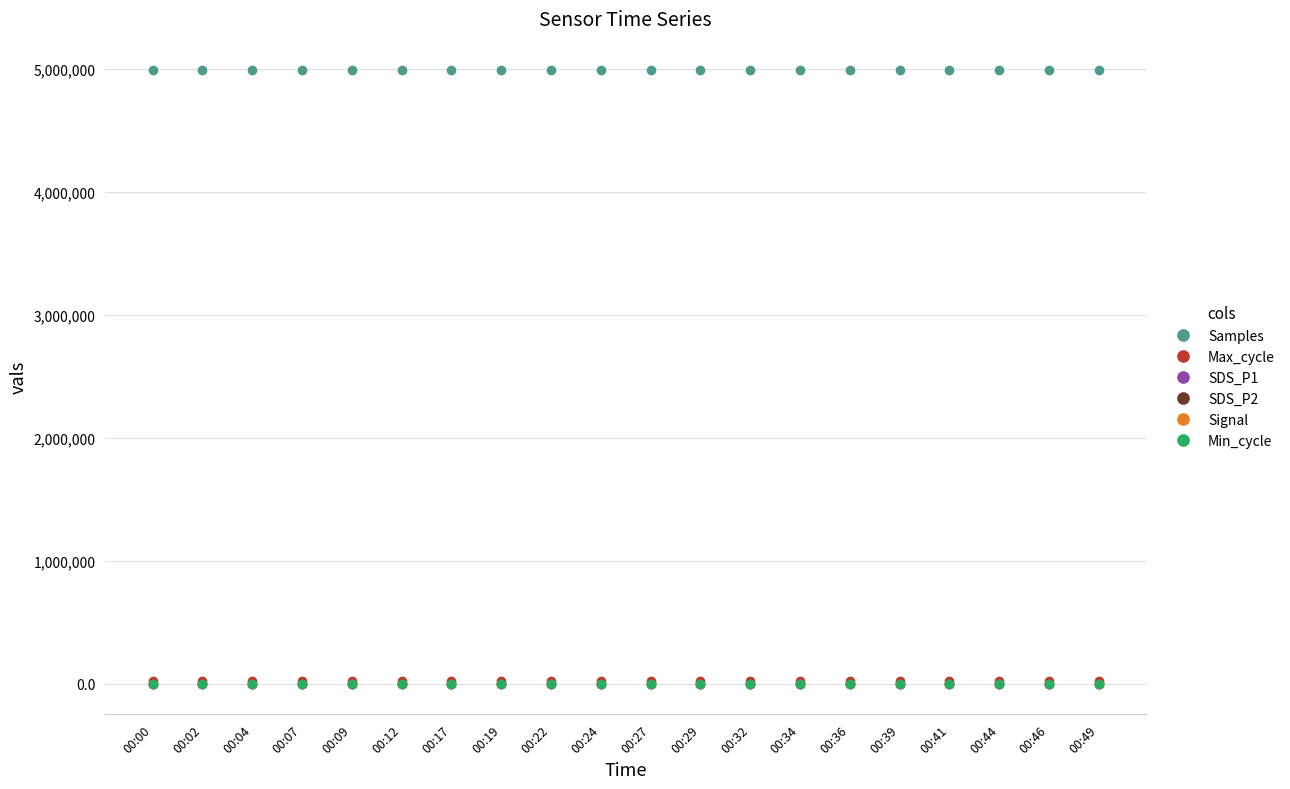

How many lines are shown in the chart?

6